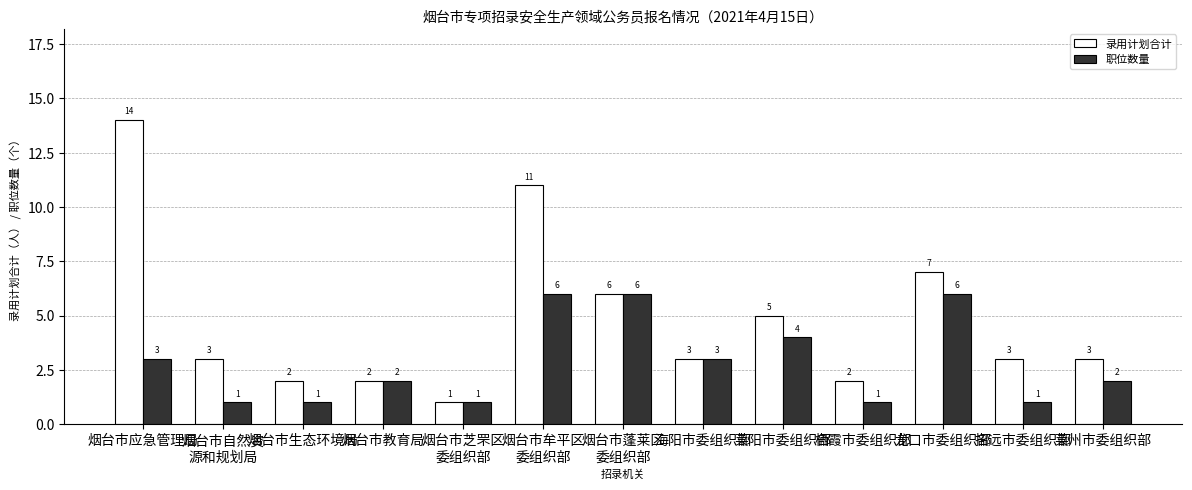

What is the label of the 12th bar from the right?

烟台市自然资
源和规划局